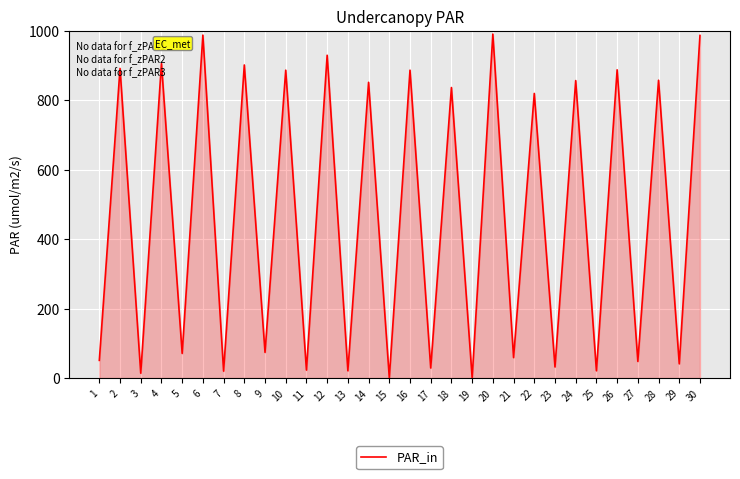

The value at 5 is 71. True or false?

True